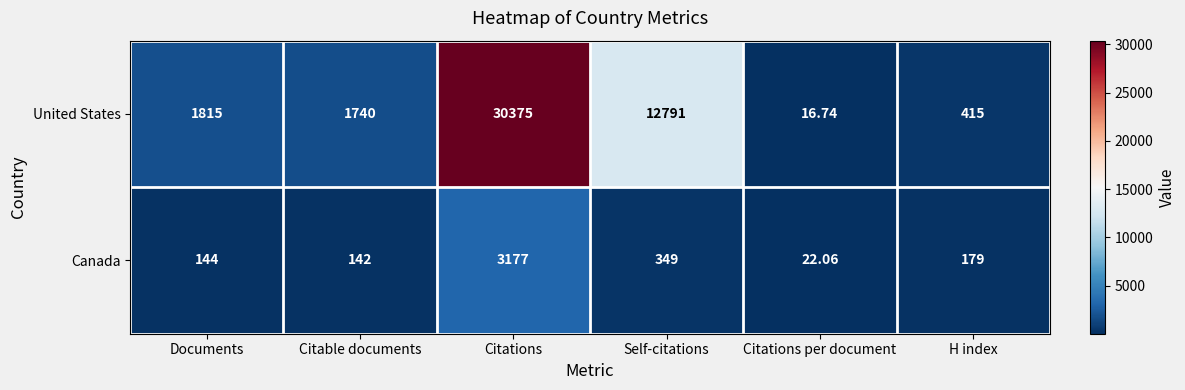

Which category has the highest value in the United States series?

Citations